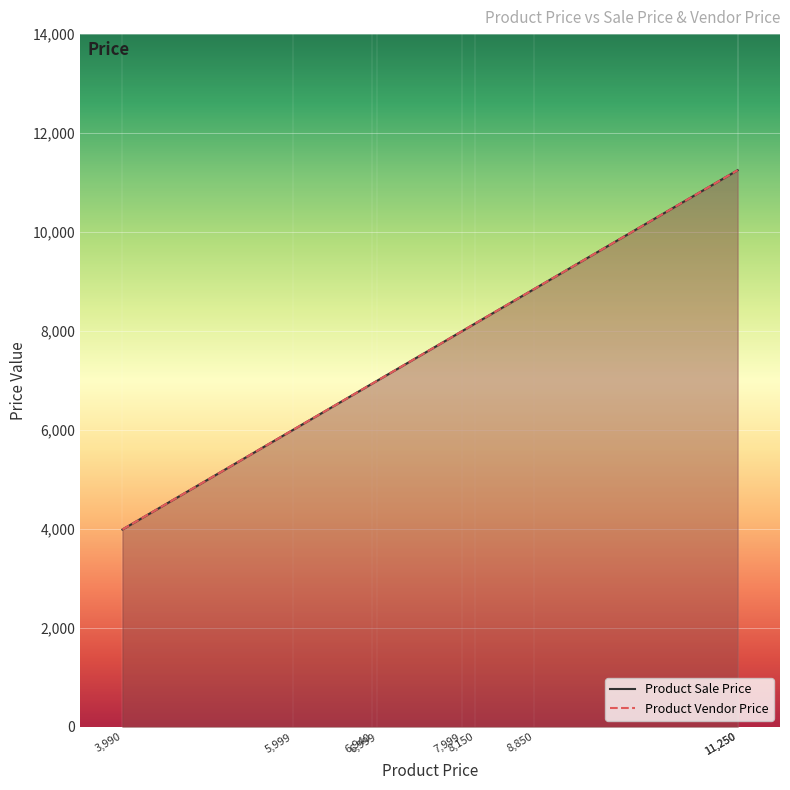

What is the value of the Product Vendor Price point at the 6th from the left?

8150